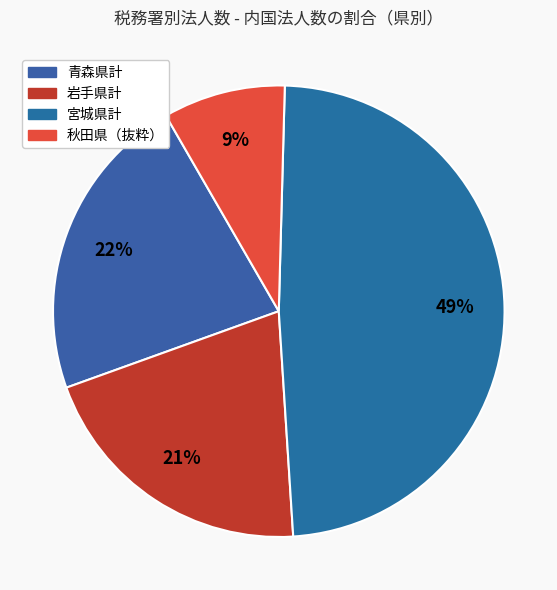

Which category has the biggest portion of the pie?

宮城県計